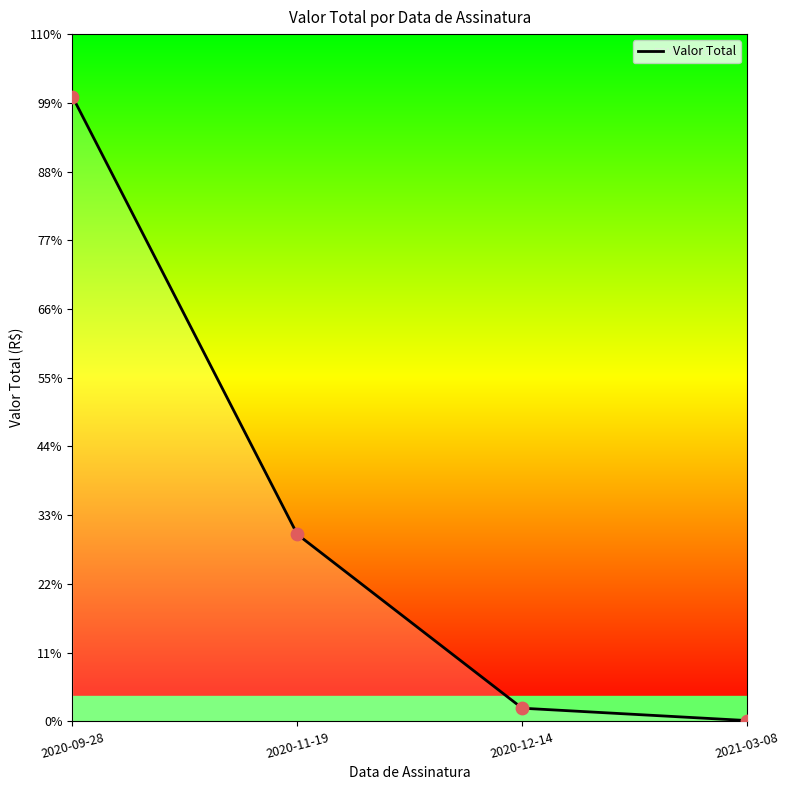

Which has a higher value, 2020-12-14 or 2020-11-19?

2020-11-19